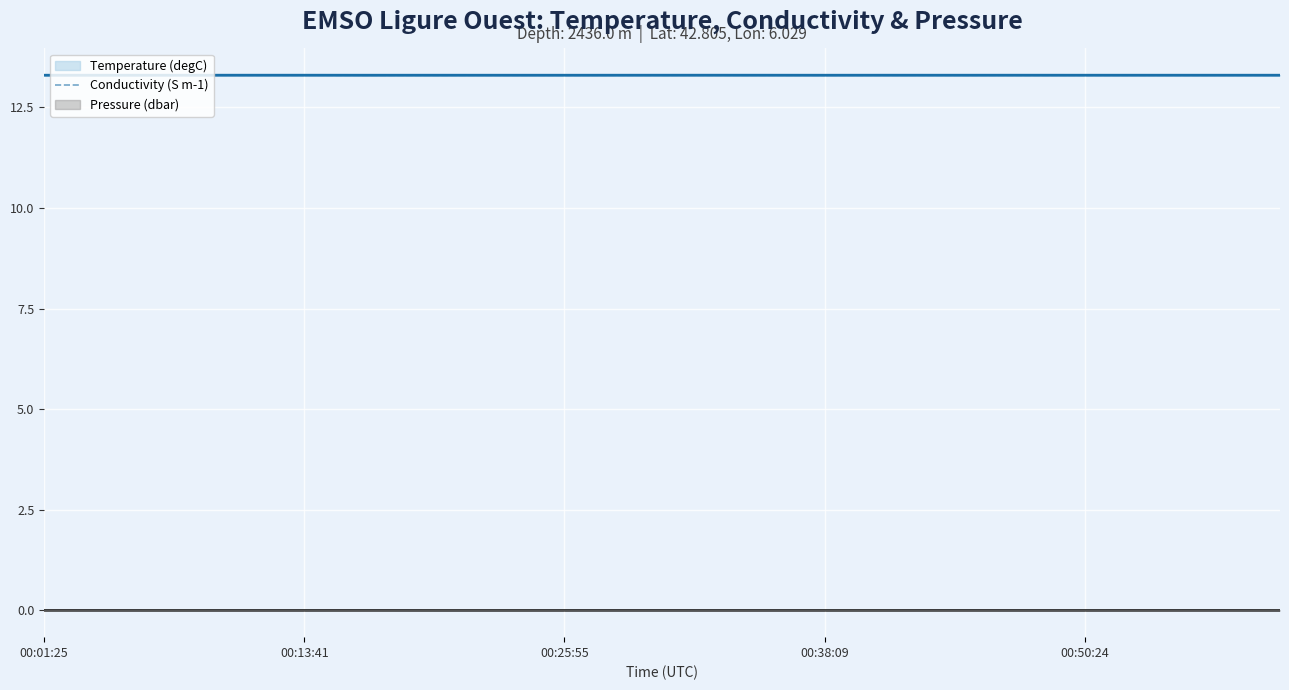

How many data points does each series have?

20